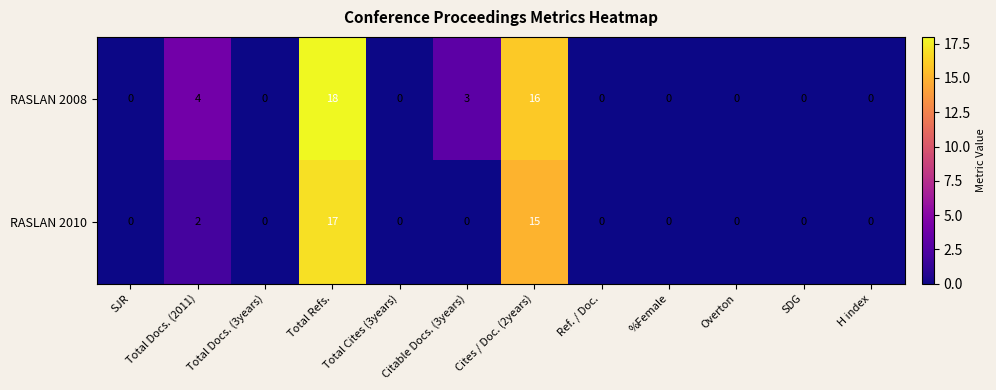

Rank the series by their maximum value, from highest to lowest.

RASLAN 2008, RASLAN 2010